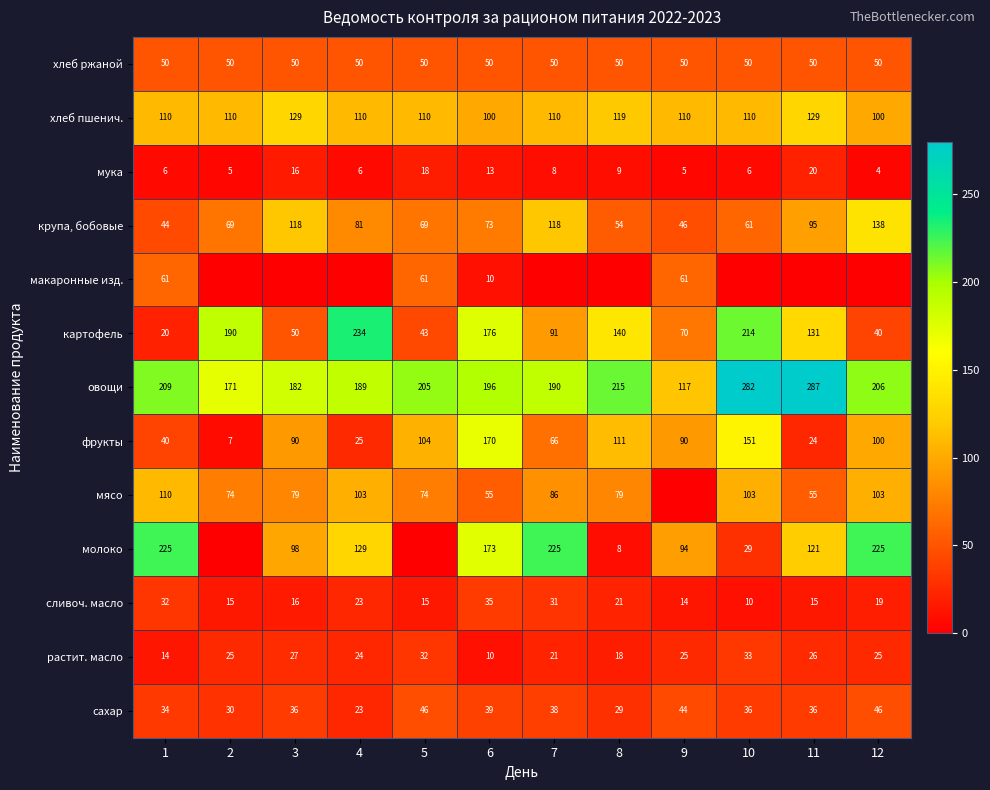

The мясо series shows 161 at 1. True or false?

False